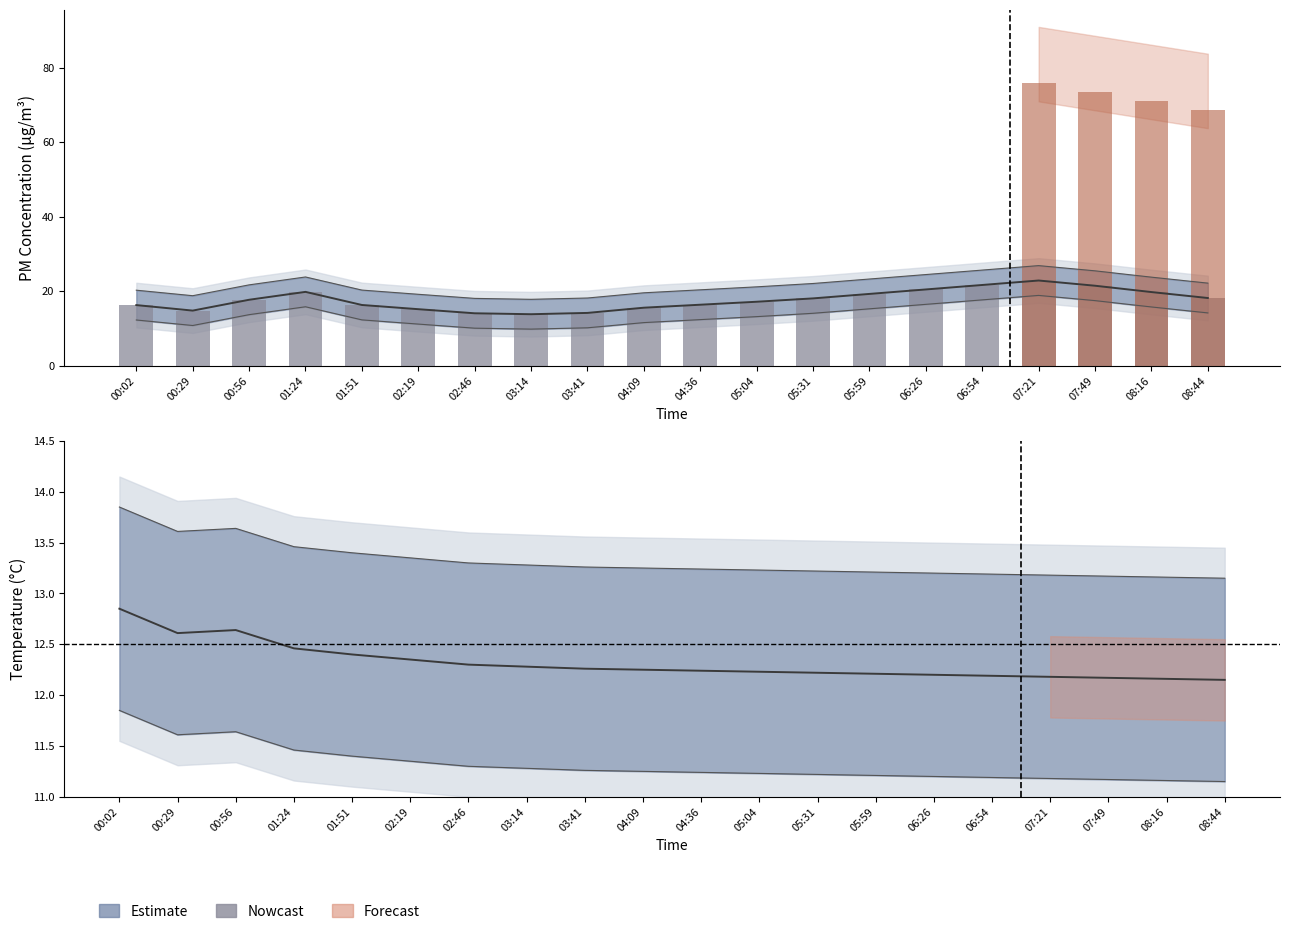

List the labels in order of value, smallest first.

03:14, 02:46, 03:41, 00:29, 02:19, 04:09, 00:02, 01:51, 04:36, 05:04, 00:56, 05:31, 08:44, 05:59, 08:16, 01:24, 06:26, 07:49, 06:54, 07:21